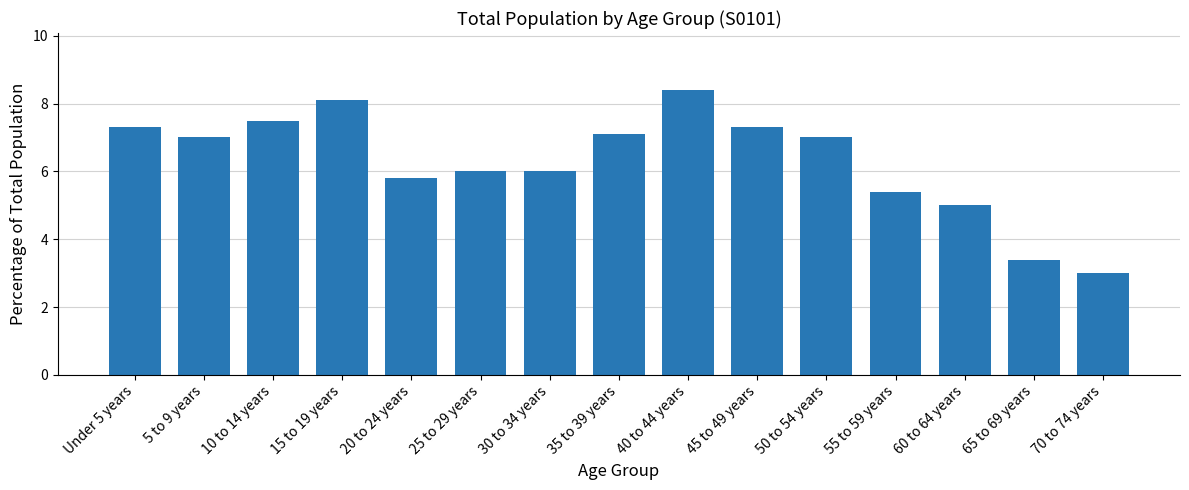

True or false: the data shows 7.0 at 5 to 9 years.

True